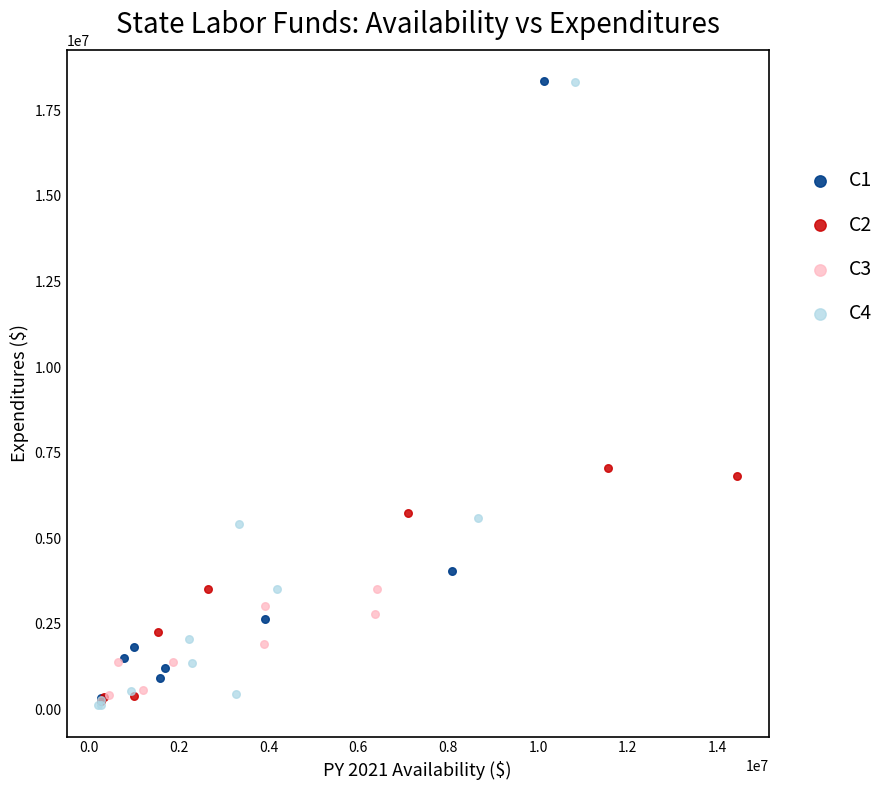

Which series has the largest Y range (max minus min)?

C4